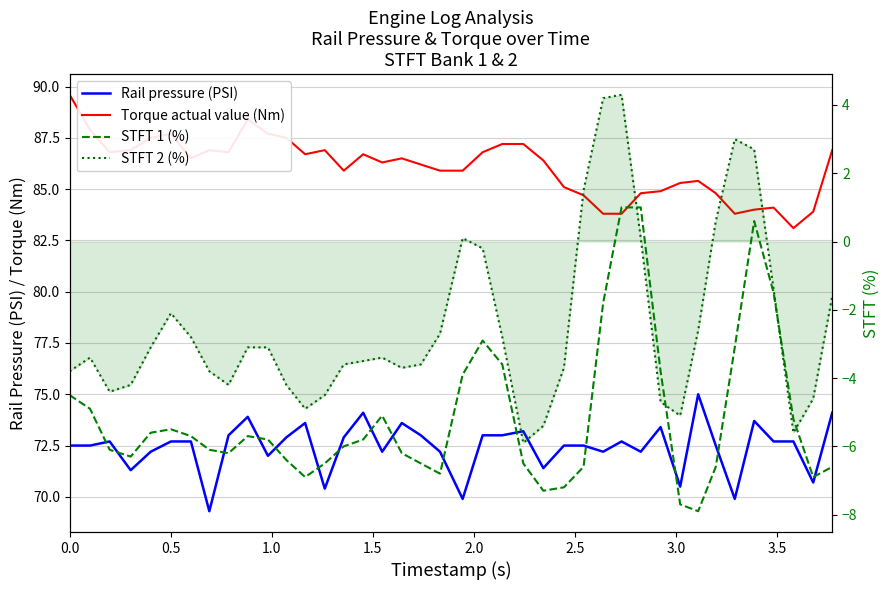

What is the difference between the second highest and second lowest values in the Torque actual value (Nm) series?

4.6